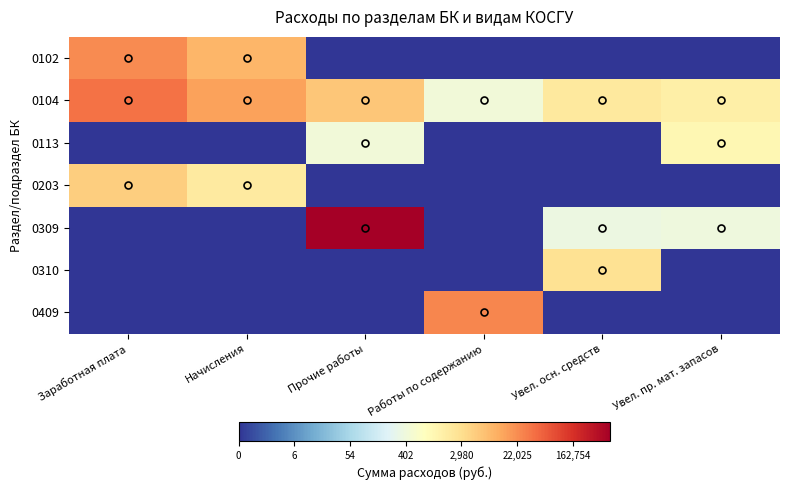

Reading left to right, what are all the values shown in this chart?

0102: Заработная плата=12.6	Начисления=11.4	Прочие работы=0.0	Работы по содержанию=0.0	Увел. осн. средств=0.0	Увел. пр. мат. запасов=0.0
0104: Заработная плата=13.2	Начисления=12.0	Прочие работы=10.8	Работы по содержанию=7.6	Увел. осн. средств=9.5	Увел. пр. мат. запасов=9.2
0113: Заработная плата=0.0	Начисления=0.0	Прочие работы=7.6	Работы по содержанию=0.0	Увел. осн. средств=0.0	Увел. пр. мат. запасов=8.8
0203: Заработная плата=10.6	Начисления=9.4	Прочие работы=0.0	Работы по содержанию=0.0	Увел. осн. средств=0.0	Увел. пр. мат. запасов=0.0
0309: Заработная плата=0.0	Начисления=0.0	Прочие работы=16.7	Работы по содержанию=0.0	Увел. осн. средств=7.3	Увел. пр. мат. запасов=7.5
0310: Заработная плата=0.0	Начисления=0.0	Прочие работы=0.0	Работы по содержанию=0.0	Увел. осн. средств=9.9	Увел. пр. мат. запасов=0.0
0409: Заработная плата=0.0	Начисления=0.0	Прочие работы=0.0	Работы по содержанию=12.7	Увел. осн. средств=0.0	Увел. пр. мат. запасов=0.0